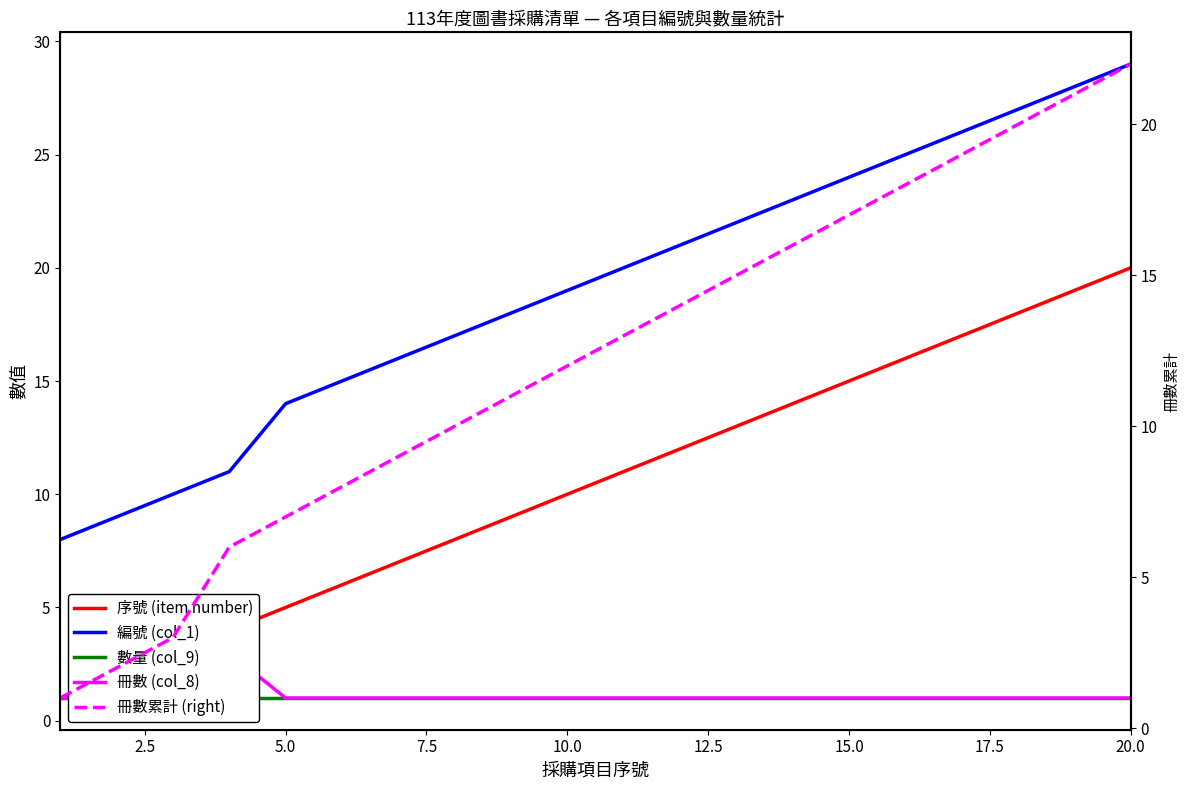

At how many categories does at least one series exceed 14?

15